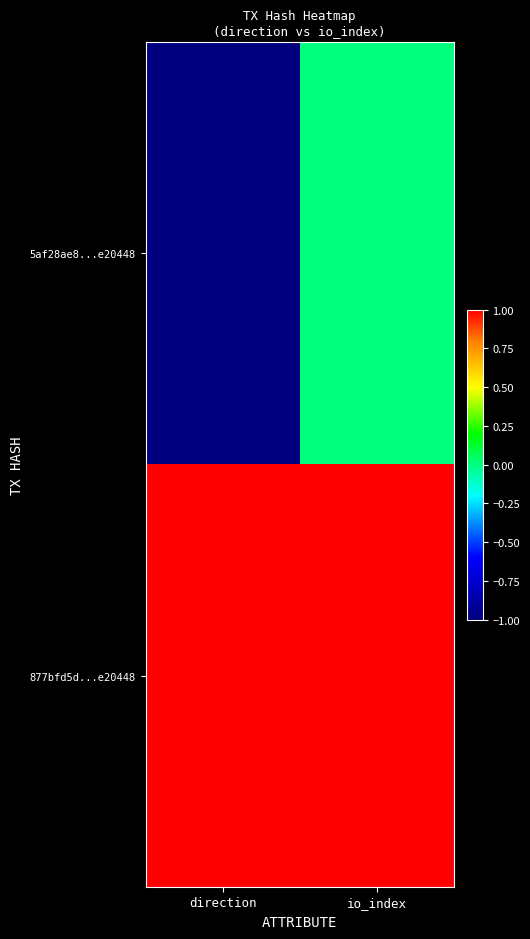

What is the smallest value displayed?

-1